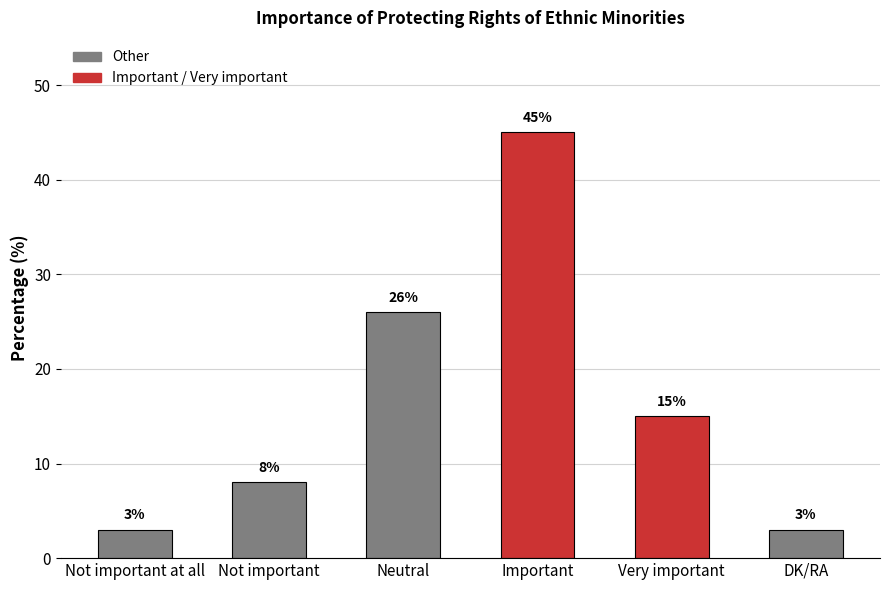

What is the label of the 1st bar from the left?

Not important at all